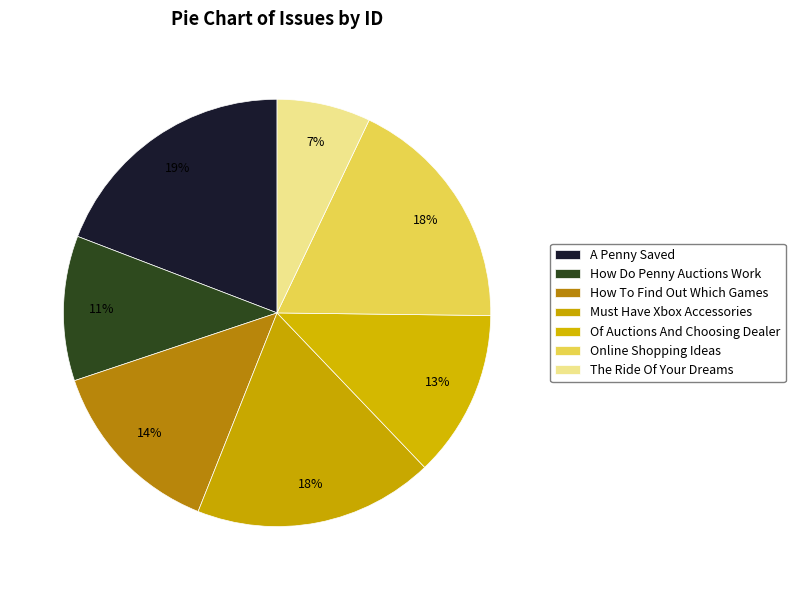

How many slices are in this pie chart?

7